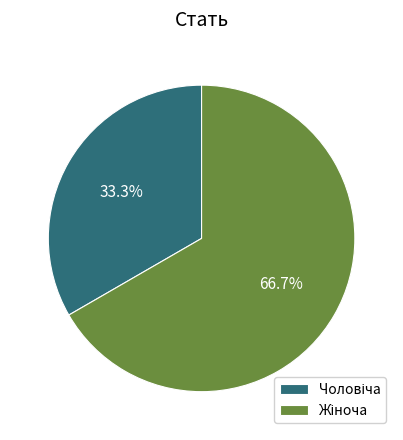

How many segments does this pie chart have?

2